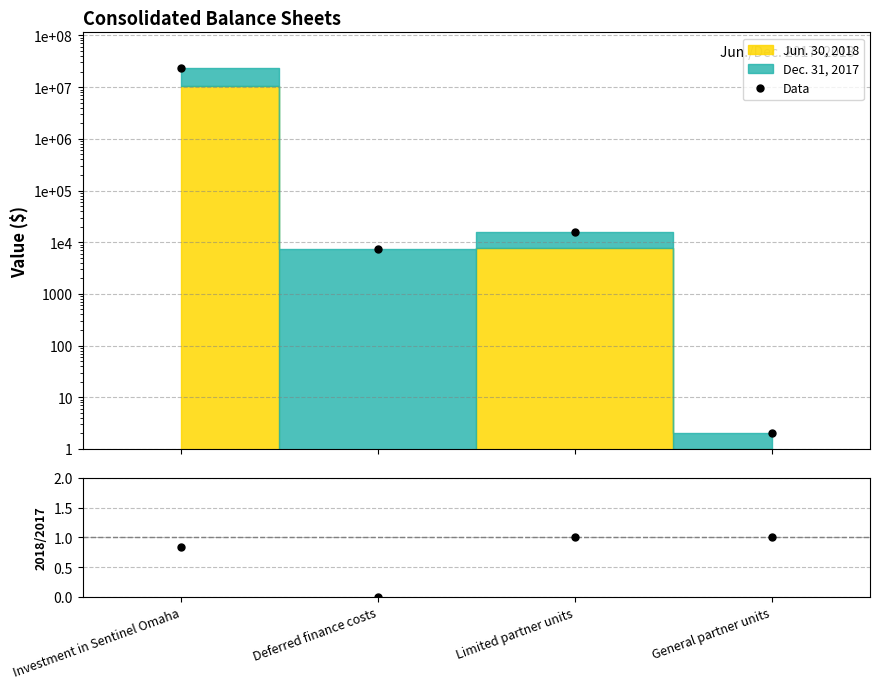

Is this an area chart (filled region under the line)?

No